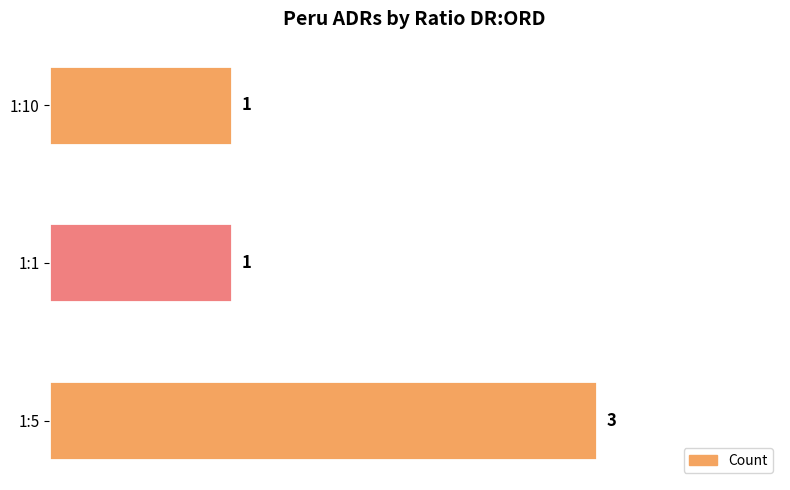

The value at 1:5 is 3. True or false?

True